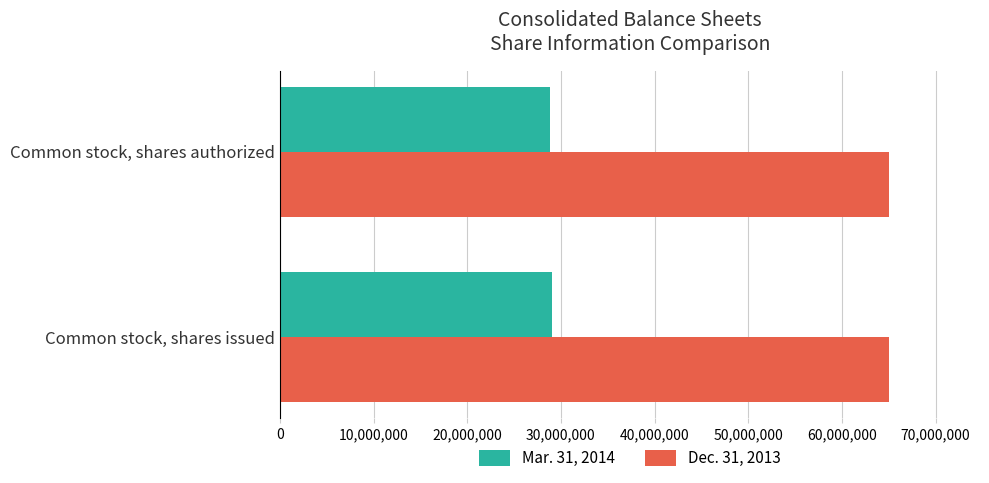

How many distinct data groups are displayed?

2